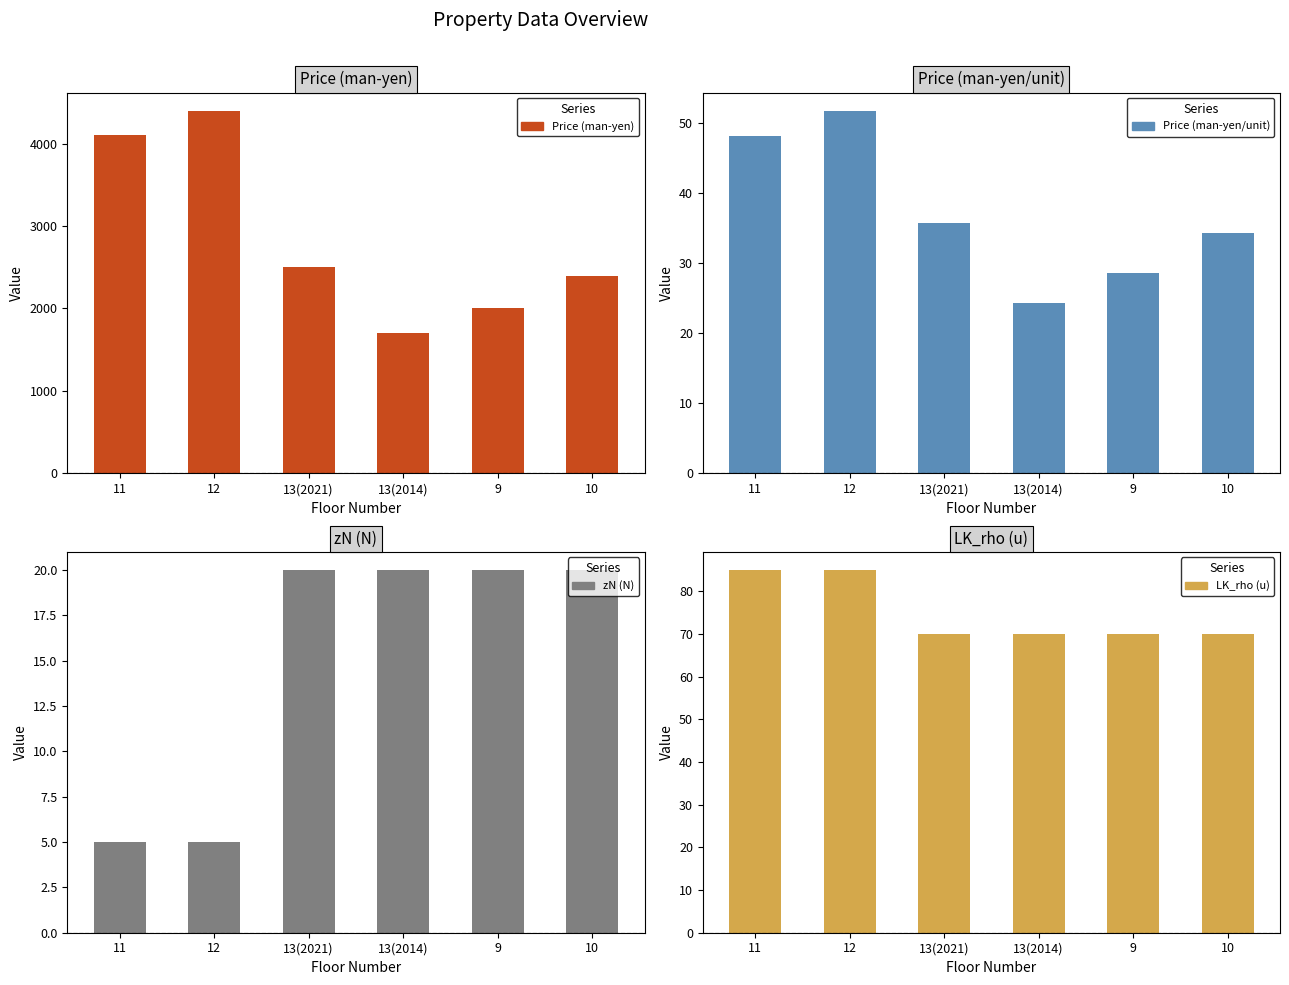

Read the Price (man-yen) value at 13(2021).

2500.0